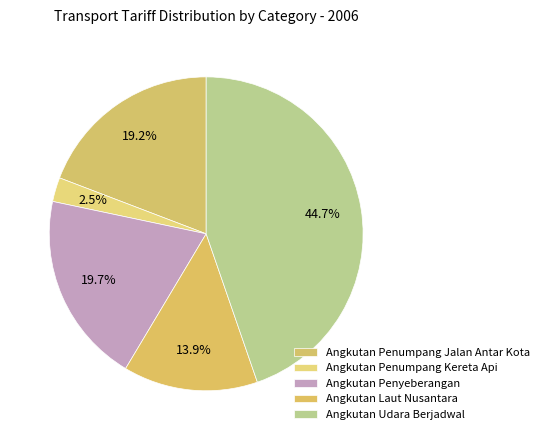

What is the smallest slice in the pie chart?

Angkutan Penumpang Kereta Api